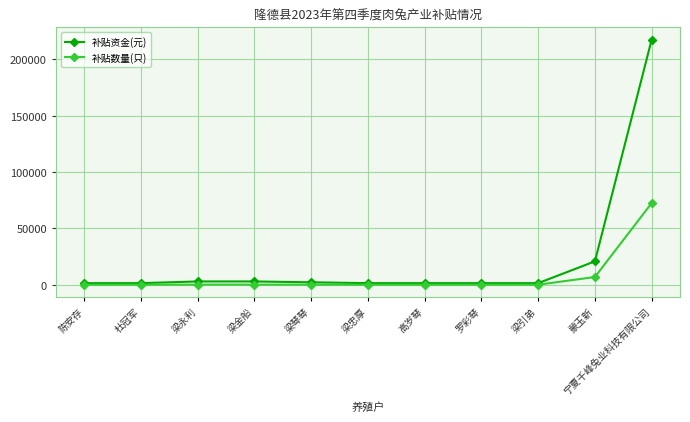

List the series in order of their overall mean, highest first.

补贴资金(元), 补贴数量(只)